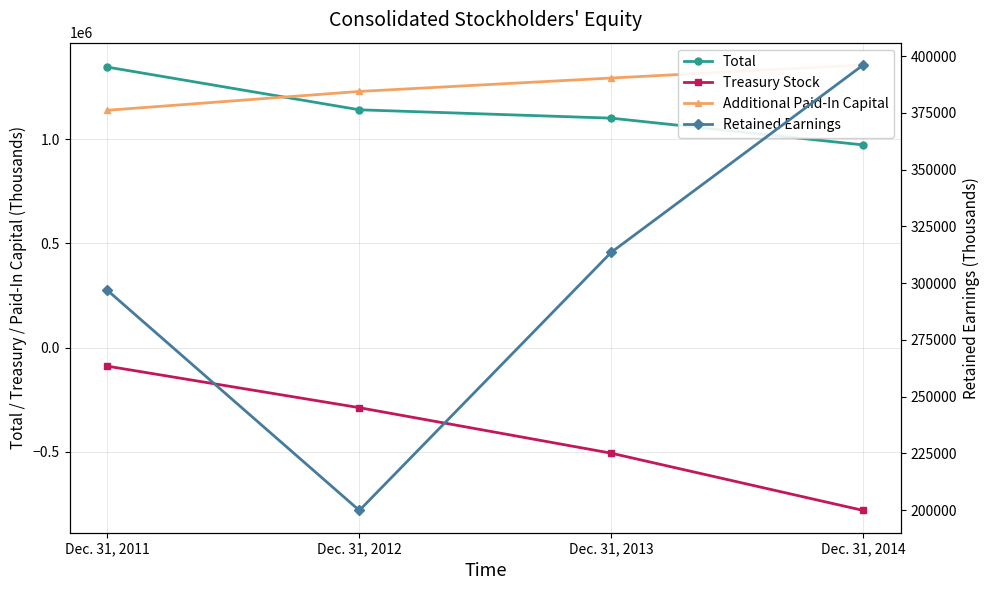

Is the value of Retained Earnings at Dec. 31, 2014 greater than the value of Treasury Stock at Dec. 31, 2014?

Yes